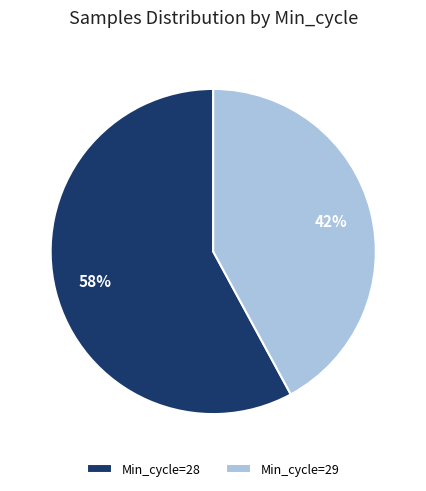

How many slices are in this pie chart?

2